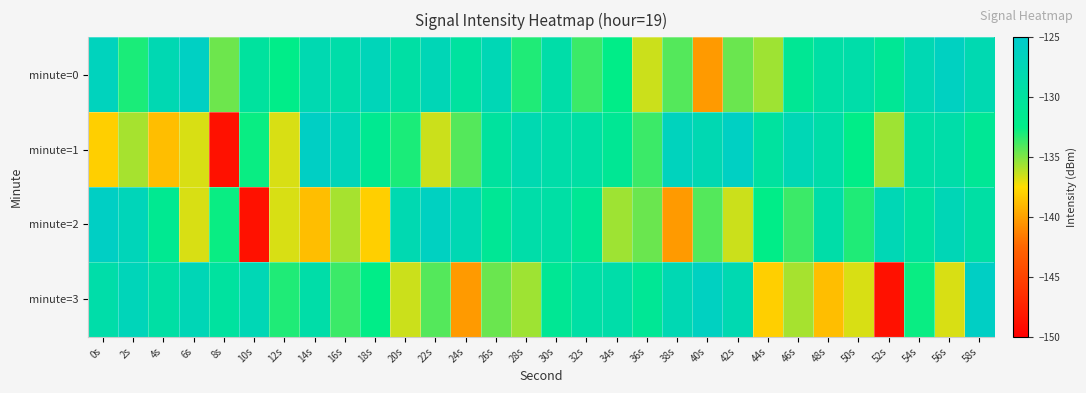

Reading left to right, extract all data points from this chart.

minute=0: 0s=-126.6	2s=-133.0	4s=-127.8	6s=-126.0	8s=-134.7	10s=-130.0	12s=-132.4	14s=-127.9	16s=-128.8	18s=-127.1	20s=-129.4	22s=-127.4	24s=-129.9	26s=-127.5	28s=-133.1	30s=-129.0	32s=-133.7	34s=-132.5	36s=-136.5	38s=-134.2	40s=-140.3	42s=-134.6	44s=-135.6	46s=-131.2	48s=-129.2	50s=-128.8	52s=-131.0	54s=-127.7	56s=-126.1	58s=-127.9
minute=1: 0s=-138.1	2s=-135.8	4s=-138.8	6s=-136.7	8s=-148.7	10s=-132.7	12s=-136.8	14s=-125.8	16s=-127.1	18s=-131.5	20s=-133.0	22s=-136.5	24s=-134.2	26s=-130.0	28s=-127.9	30s=-128.8	32s=-129.4	34s=-131.2	36s=-133.7	38s=-126.6	40s=-127.8	42s=-126.0	44s=-129.9	46s=-127.5	48s=-129.0	50s=-132.5	52s=-135.6	54s=-129.2	56s=-128.8	58s=-131.0
minute=2: 0s=-125.8	2s=-127.1	4s=-131.5	6s=-136.8	8s=-132.7	10s=-148.7	12s=-136.7	14s=-138.8	16s=-135.8	18s=-138.1	20s=-127.9	22s=-126.1	24s=-127.7	26s=-131.0	28s=-128.8	30s=-129.2	32s=-131.2	34s=-135.6	36s=-134.6	38s=-140.3	40s=-134.2	42s=-136.5	44s=-132.5	46s=-133.7	48s=-129.0	50s=-133.1	52s=-127.5	54s=-129.9	56s=-127.4	58s=-129.4
minute=3: 0s=-128.8	2s=-127.1	4s=-129.4	6s=-127.4	8s=-129.9	10s=-127.5	12s=-133.1	14s=-129.0	16s=-133.7	18s=-132.5	20s=-136.5	22s=-134.2	24s=-140.3	26s=-134.6	28s=-135.6	30s=-131.2	32s=-129.2	34s=-128.8	36s=-131.0	38s=-127.7	40s=-126.1	42s=-127.9	44s=-138.1	46s=-135.8	48s=-138.8	50s=-136.7	52s=-148.7	54s=-132.7	56s=-136.8	58s=-125.8